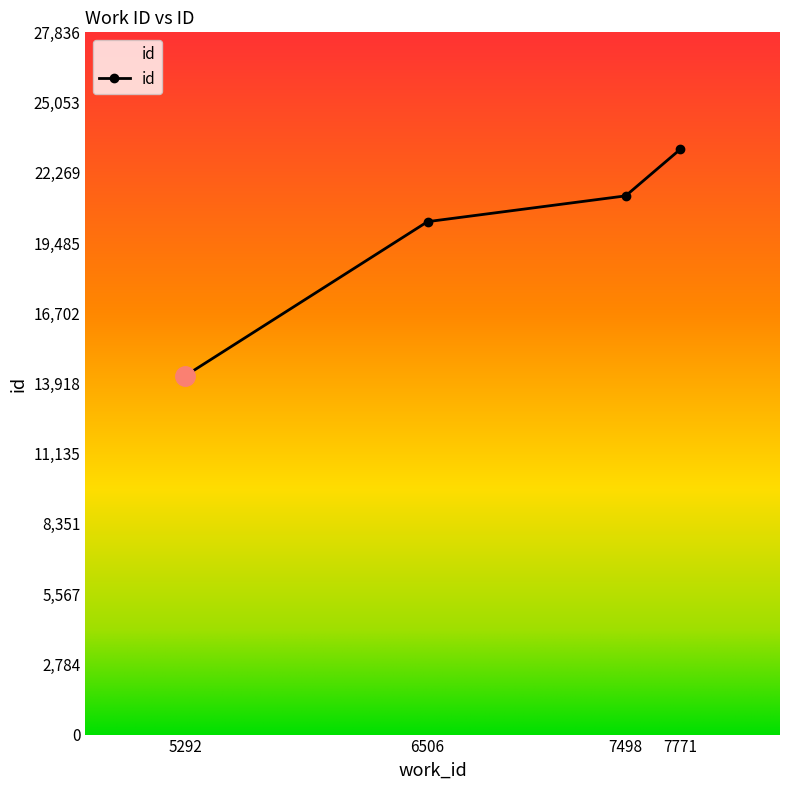

What is the sum of all values?

79101